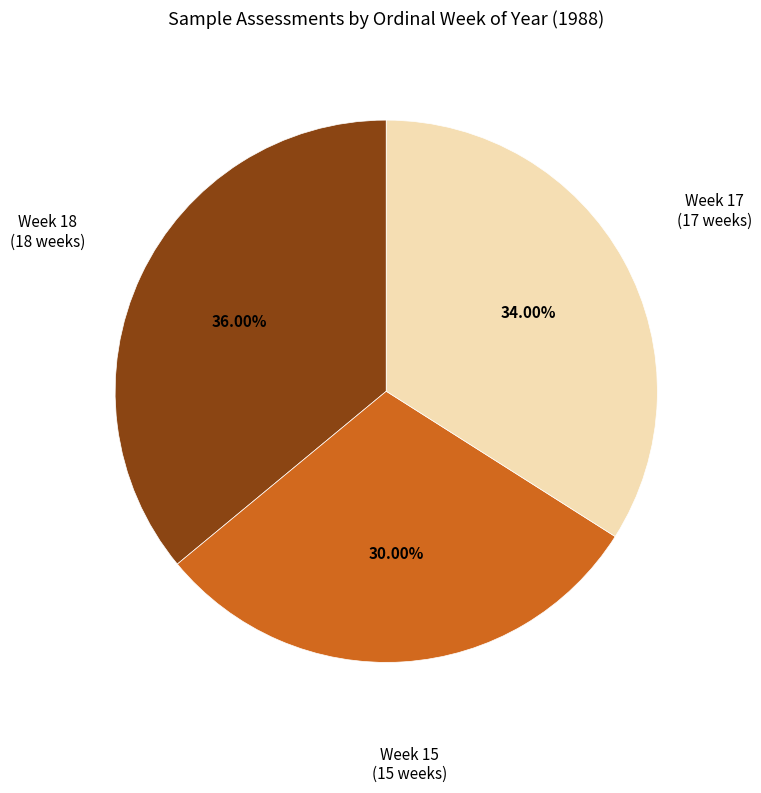

Count the number of slices in the pie.

3